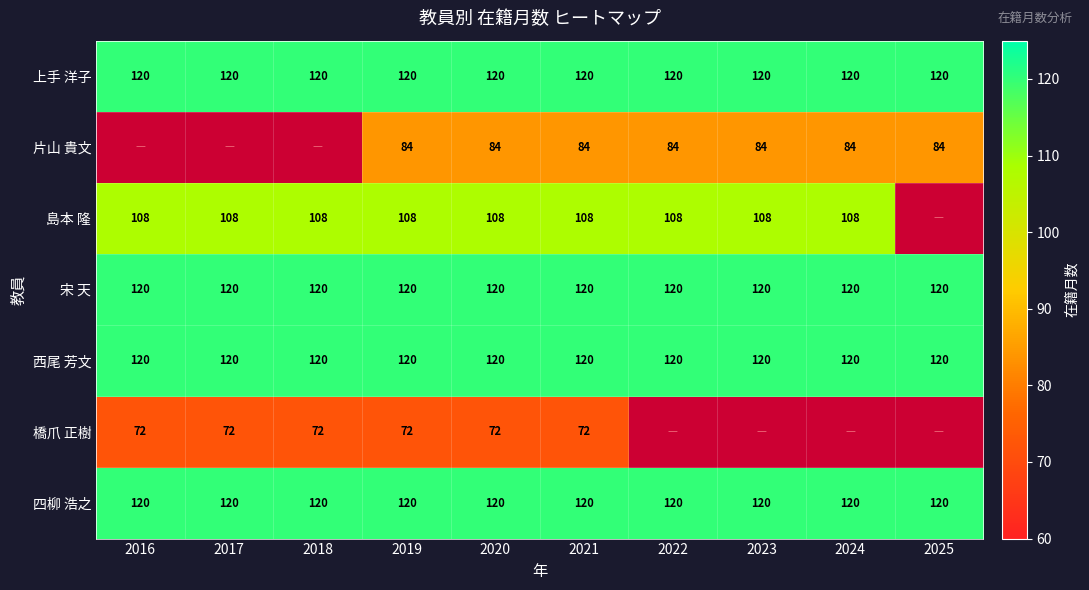

What is the difference between the highest and lowest values at 2021?

48